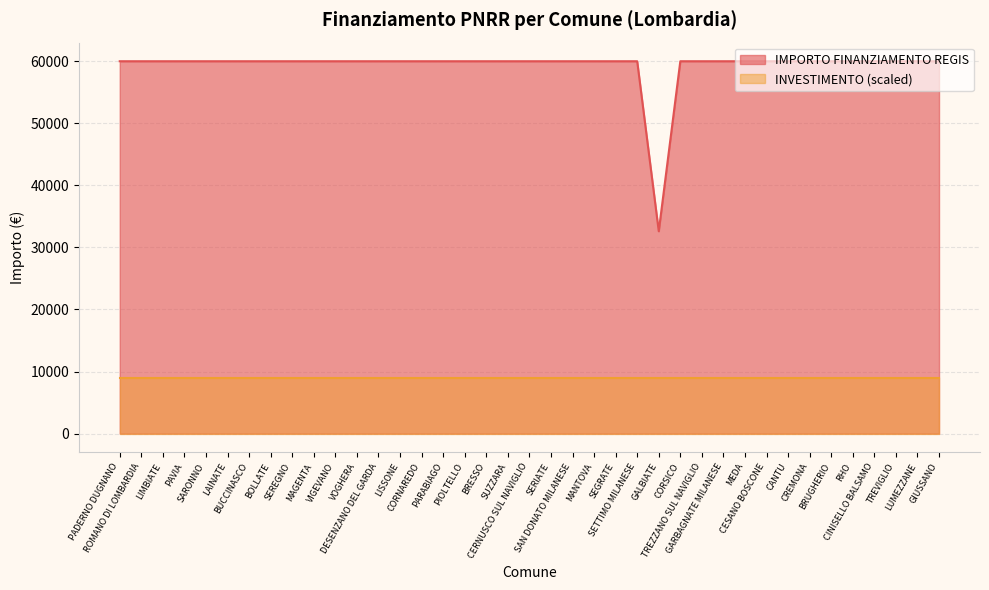

The value at MEDA is 85125. True or false?

False